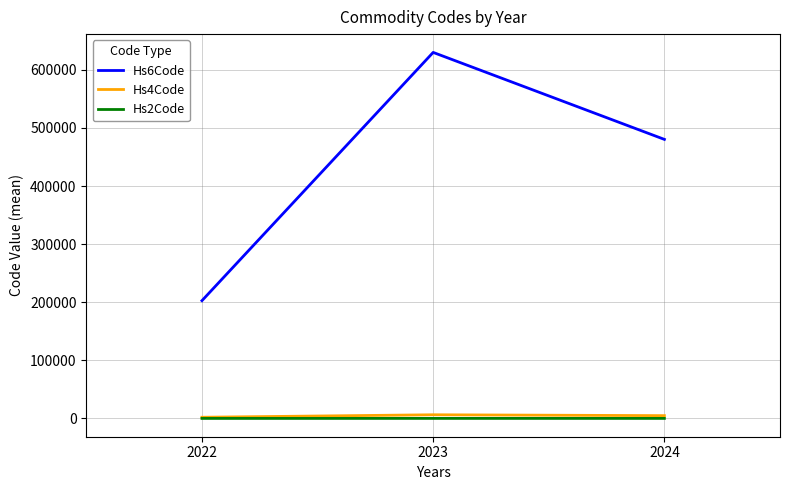

How many distinct data groups are displayed?

3